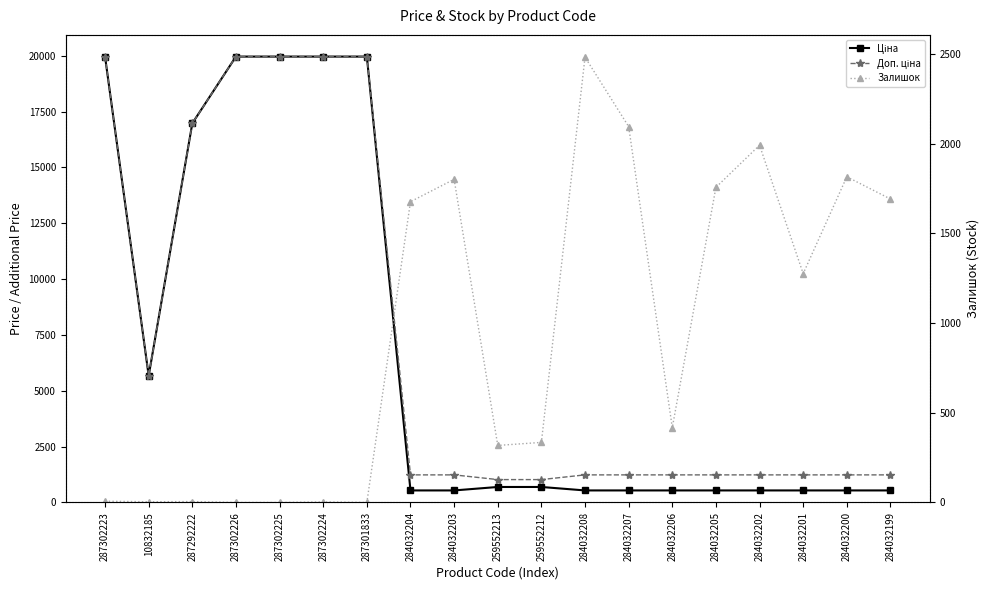

At how many categories does at least one series exceed 9390?

6